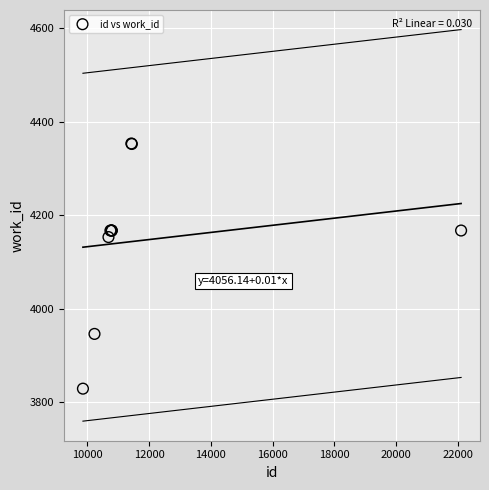

What Y value in the scatter plot is closest to 4091?

4153